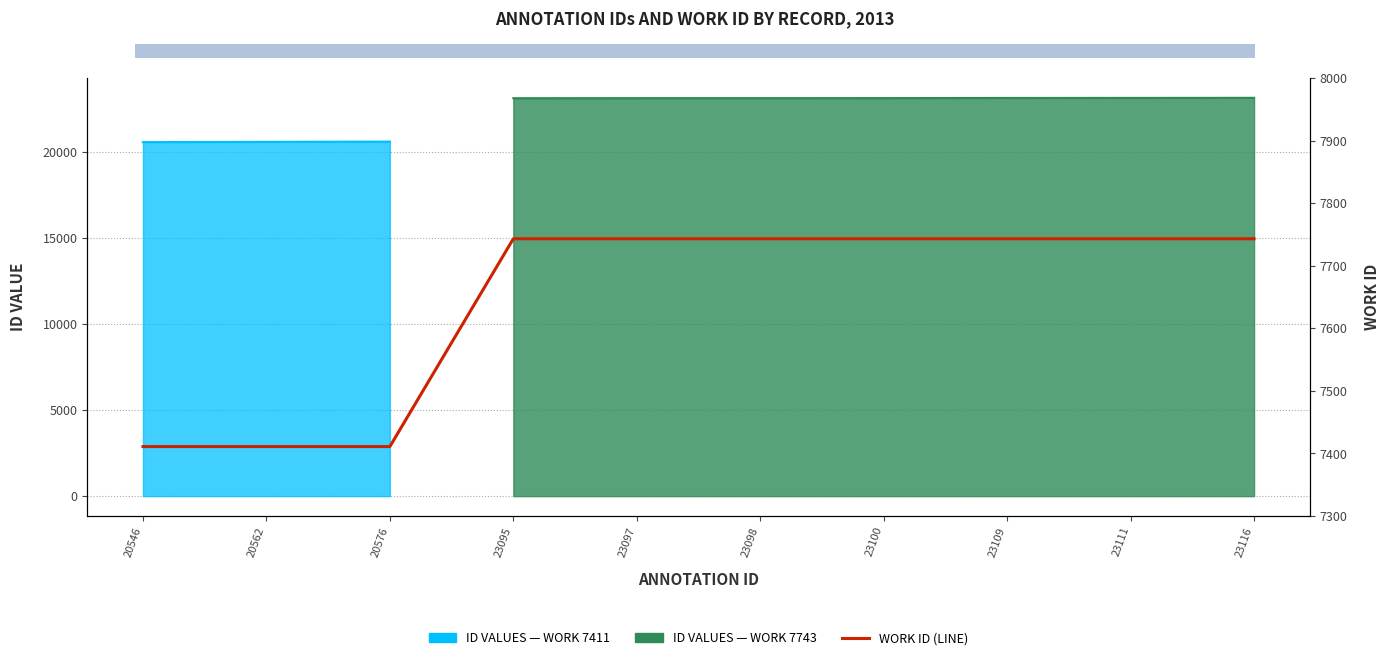

Where is the data nearest to the value 7577?

20546